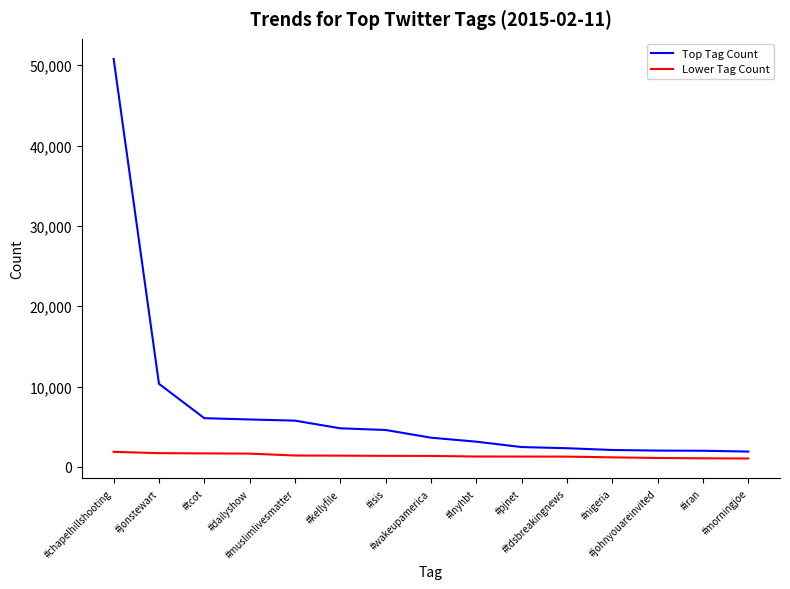

What position from the right is #muslimlivesmatter?

11